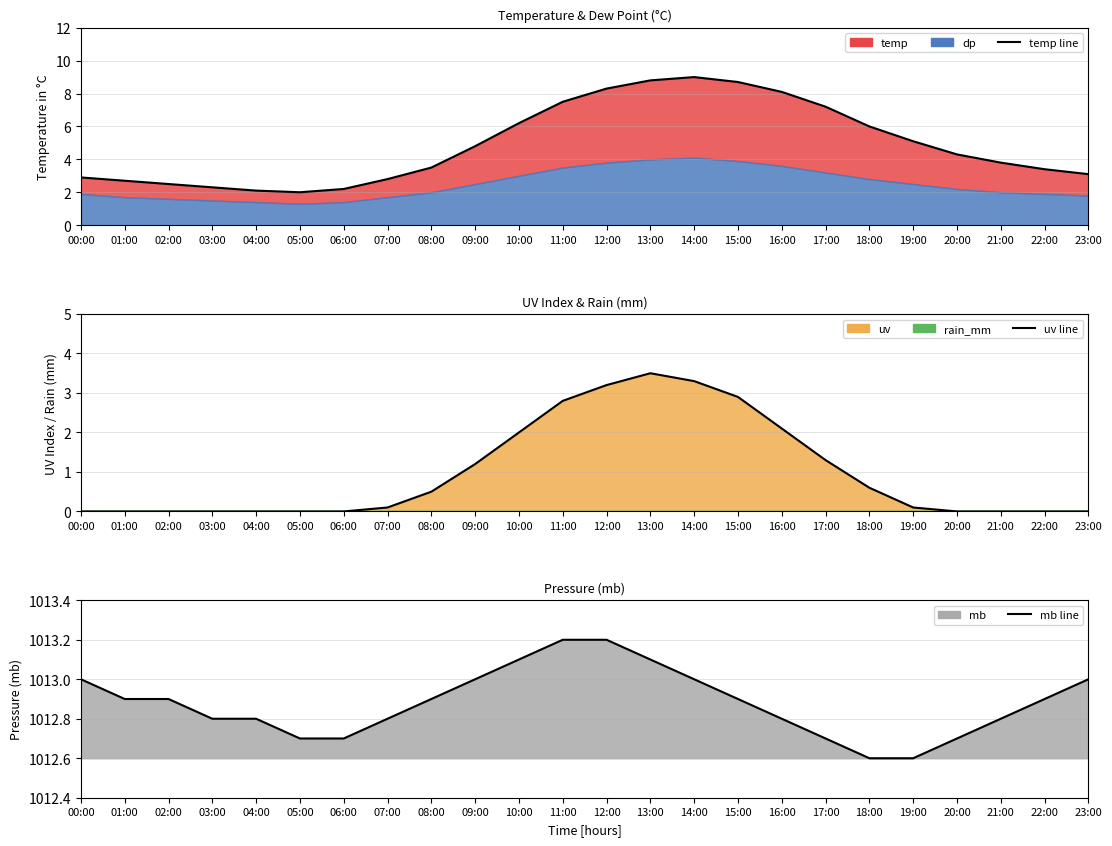

What is the value of the temp line point at the 20th from the left?

5.1